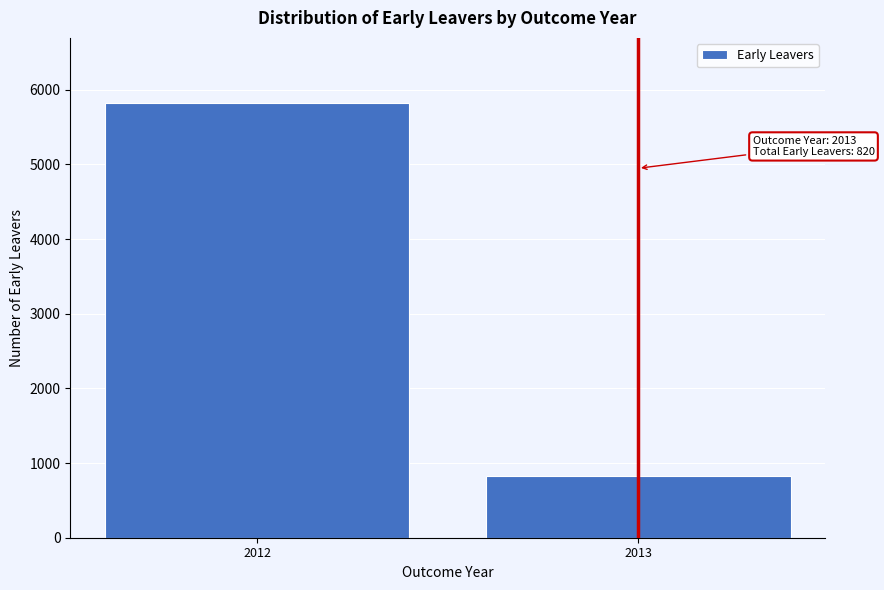

Reading left to right, list all the values displayed in this chart.

2012=5820	2013=820